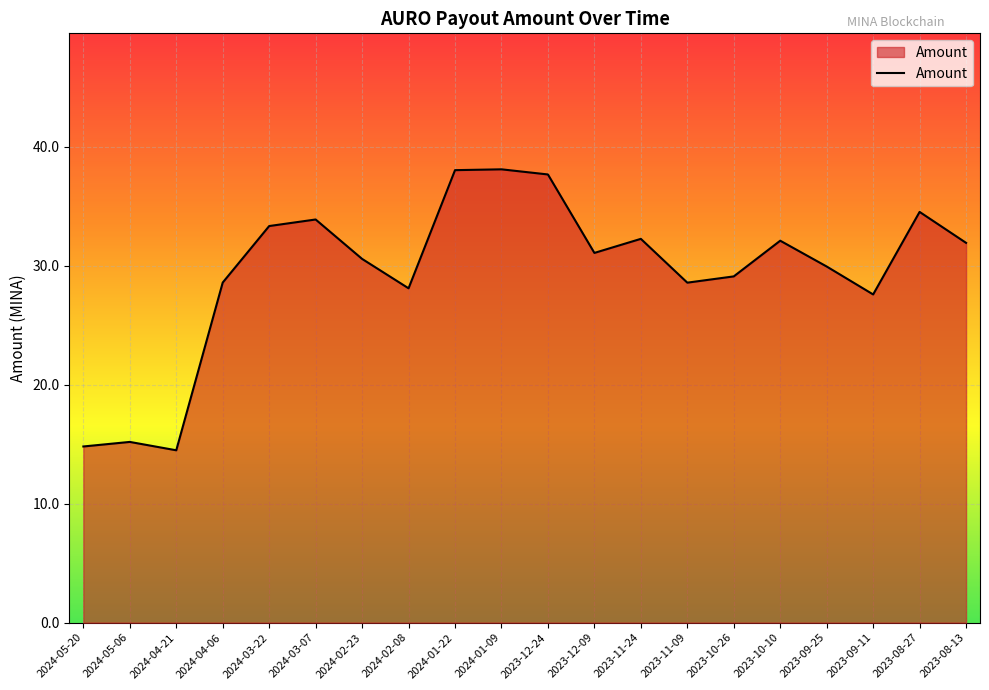

Count the number of categories in the chart.

20